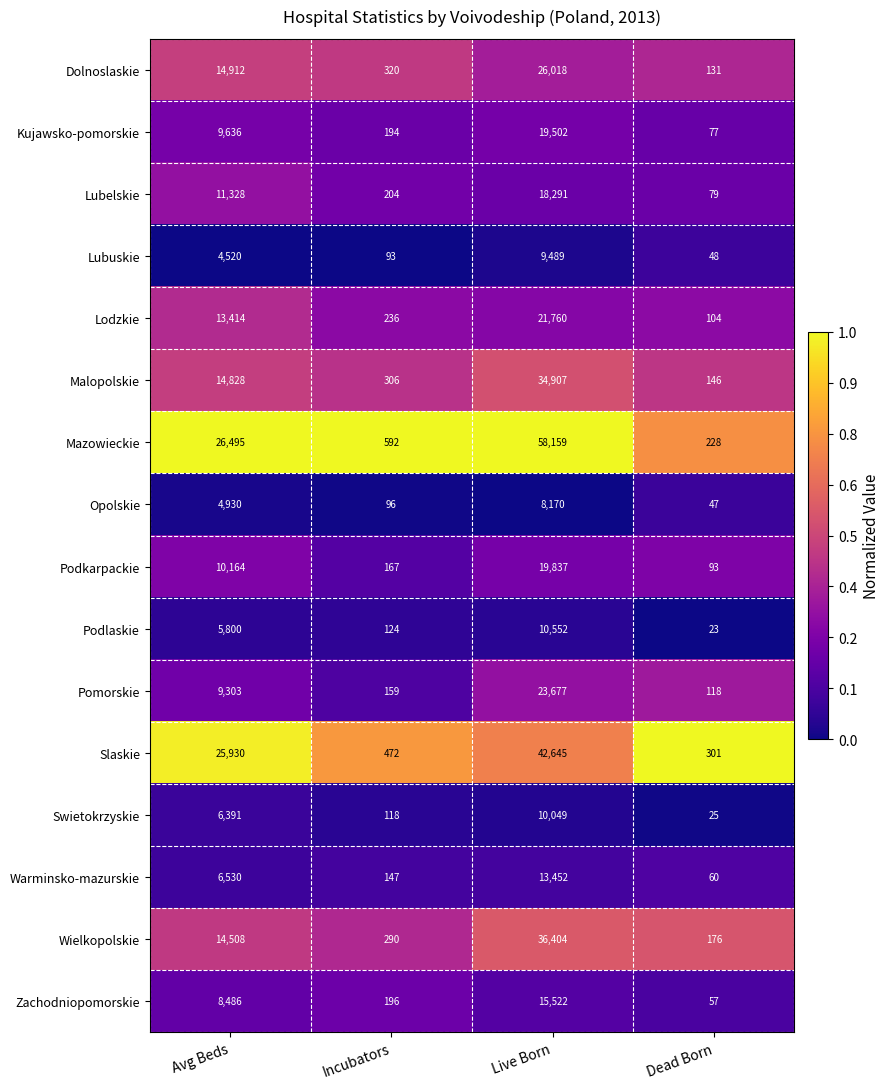

What is the minimum value for Pomorskie?

118